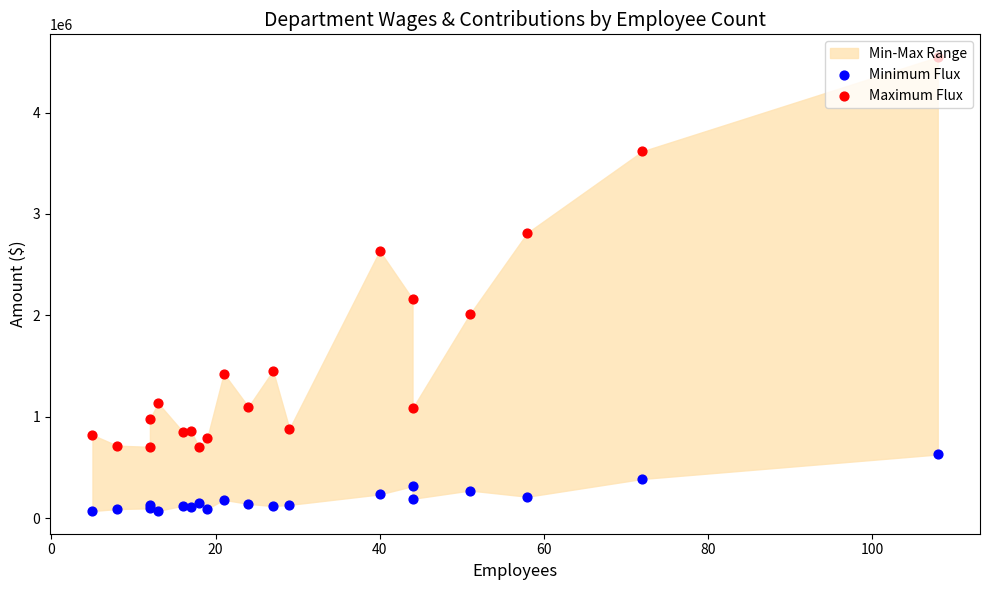

Which series contains the lowest Y value?

Minimum Flux